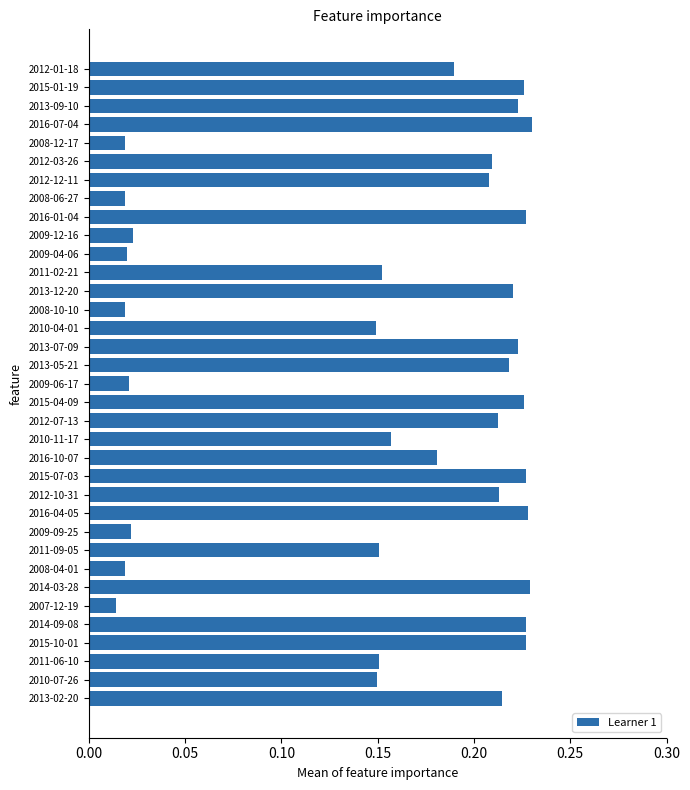

Is it true that the value at 2012-03-26 is 0.1?

False